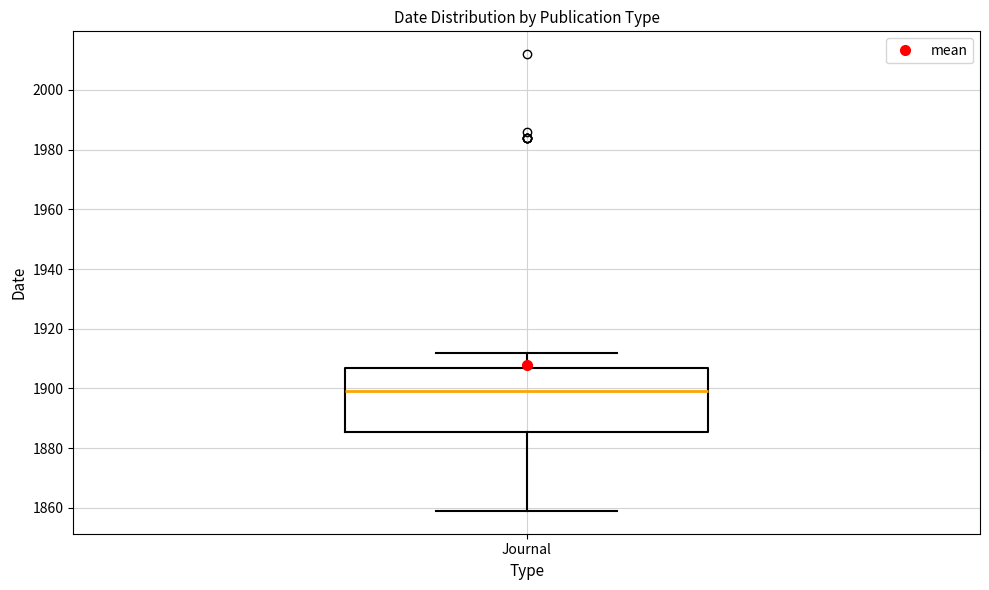

Transcribe this box plot: give where the median line is, the range the box spans, and where the two whiskers end, as read against the y-axis. The values are not printed on the chart, so give them approximately, as read against the axis.

median 1900, box 1886 to 1908, whiskers 1860 to 1912